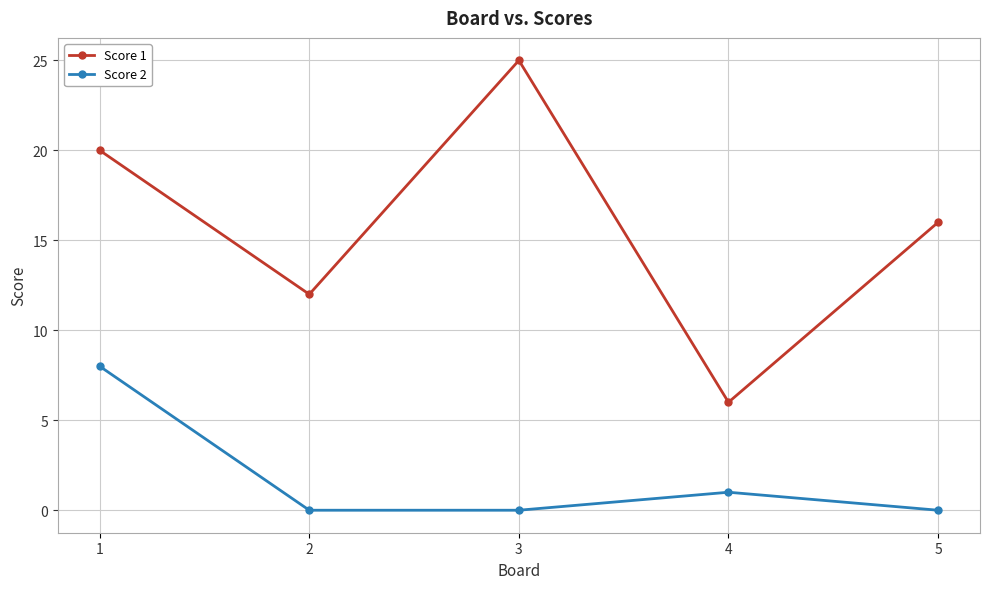

True or false: Score 1 has more than 1 points higher than both neighbors.

False